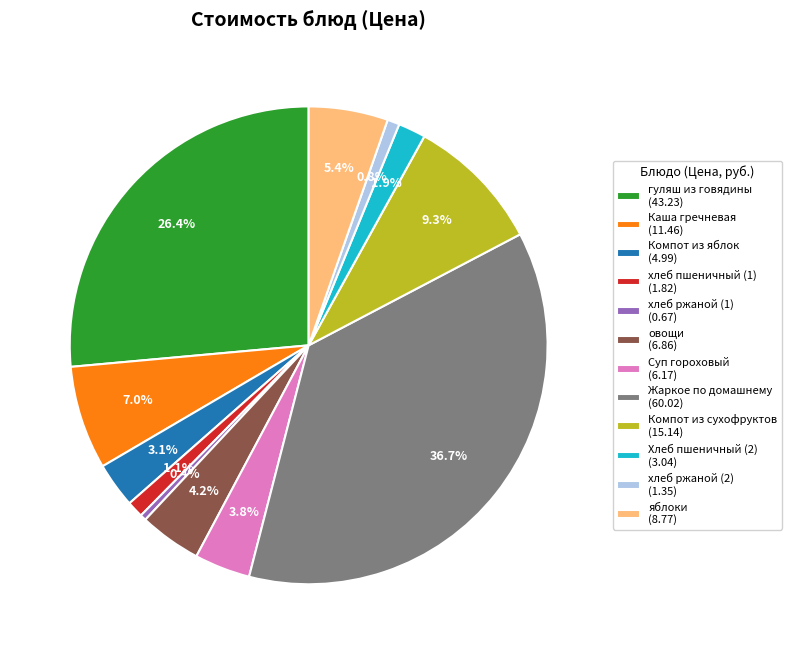

Is there any slice that represents more than half of the pie?

No